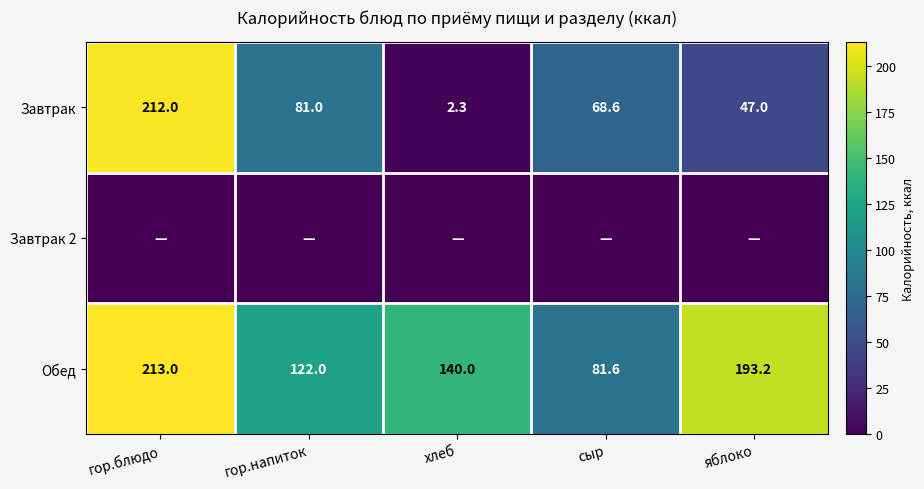

What is the approximate value of Завтрак at гор.напиток?

81.0